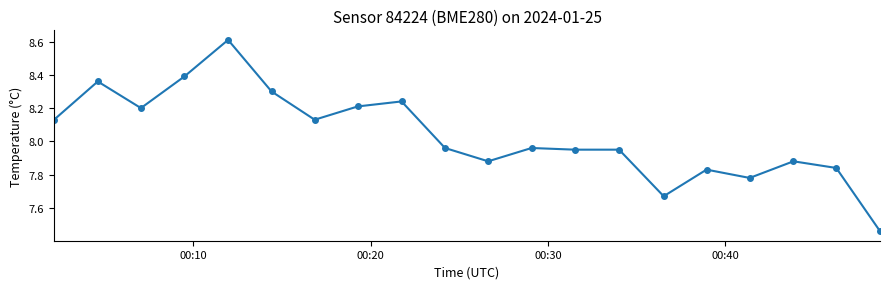

True or false: the data has more than 1 interior local peaks.

True